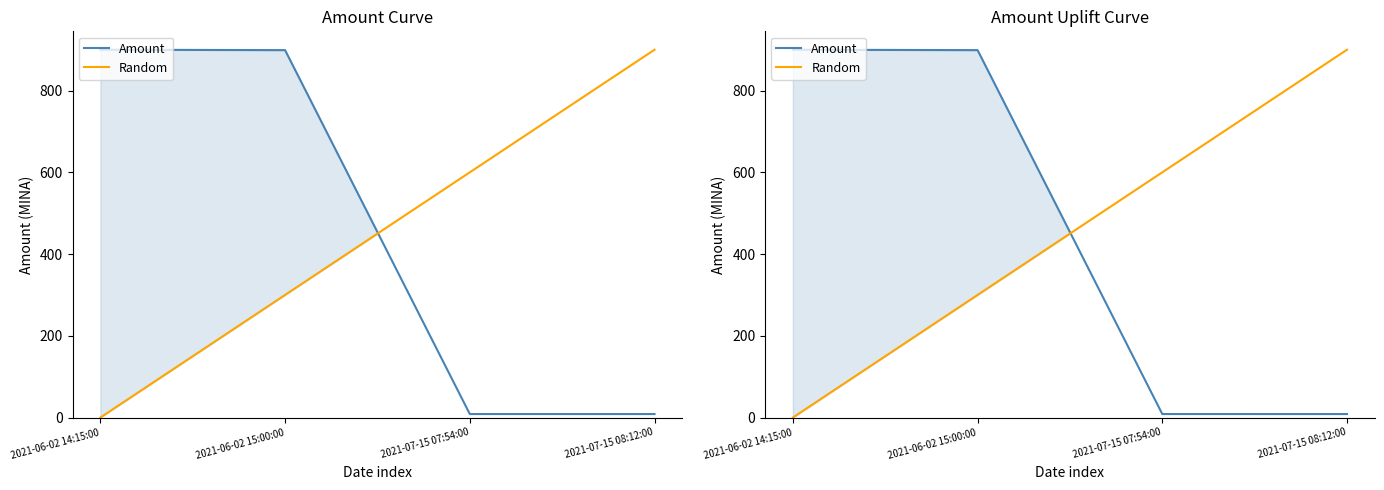

Is this an area chart (filled region under the line)?

No